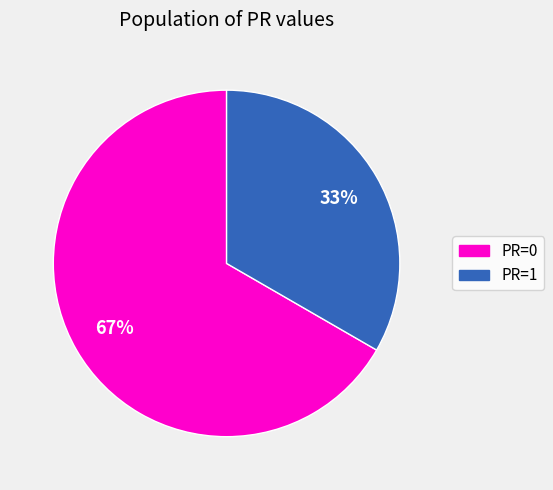

Is there a majority slice in this chart?

Yes